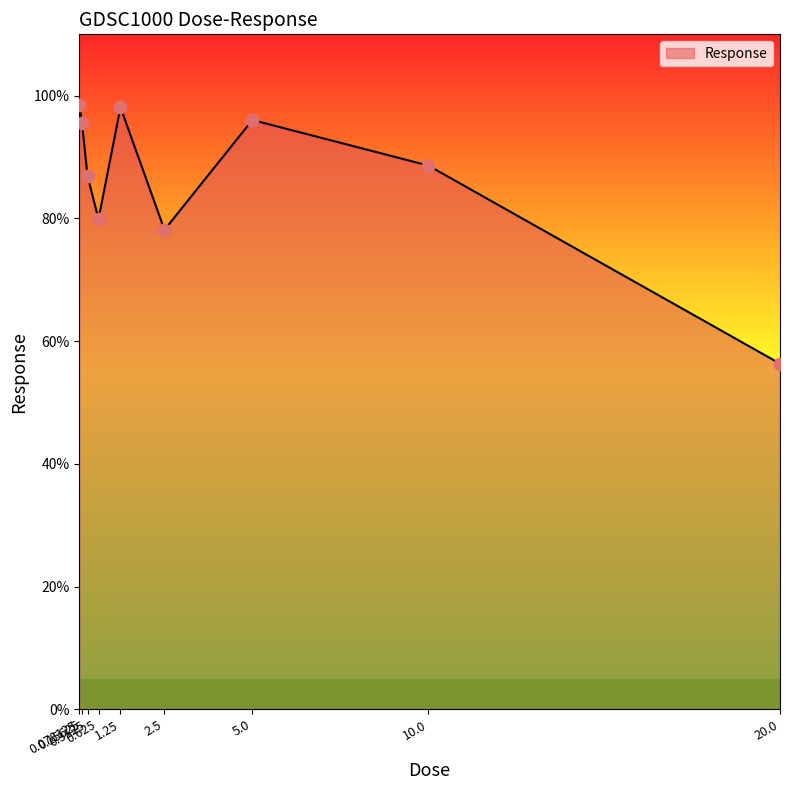

Which has a higher value, 0.078125 or 5.0?

0.078125